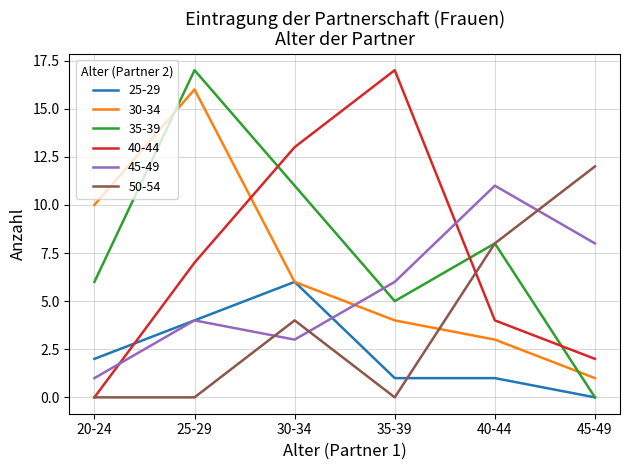

Is it true that 45-49 equals 18 at 40-44?

False